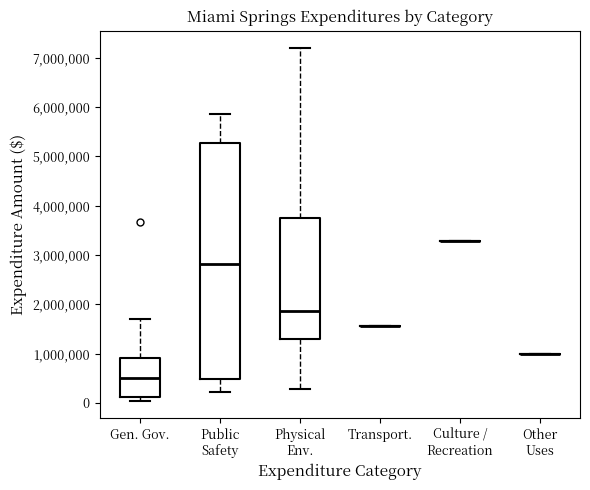

Reading left to right, read every box against the y-axis: the position of its median line, the range the box covers, and the ends of its whiskers. The values are not printed on the chart, so give them approximately, as read against the axis.

Gen. Gov.: median 500000, box 100000 to 900000, whiskers 0 to 1700000
Public Safety: median 2800000, box 500000 to 5300000, whiskers 200000 to 5900000
Physical Env.: median 1900000, box 1300000 to 3800000, whiskers 300000 to 7200000
Transport.: box collapsed to a line at 1600000, whiskers 1600000 to 1600000
Culture / Recreation: box collapsed to a line at 3300000, whiskers 3300000 to 3300000
Other Uses: box collapsed to a line at 1000000, whiskers 1000000 to 1000000